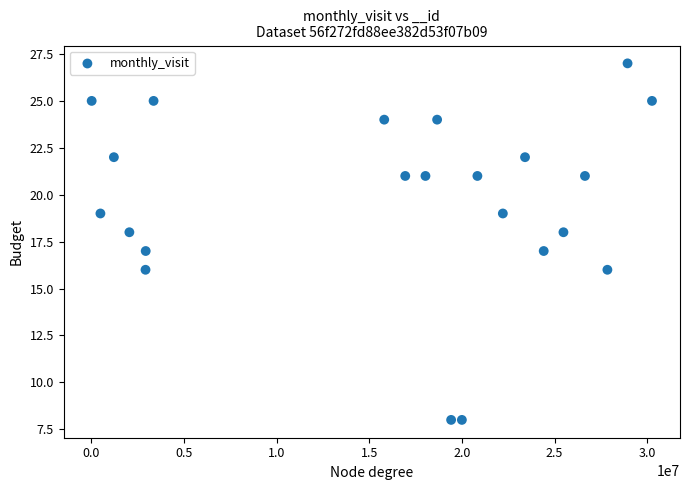

What is the range of Y values (max minus min)?

19